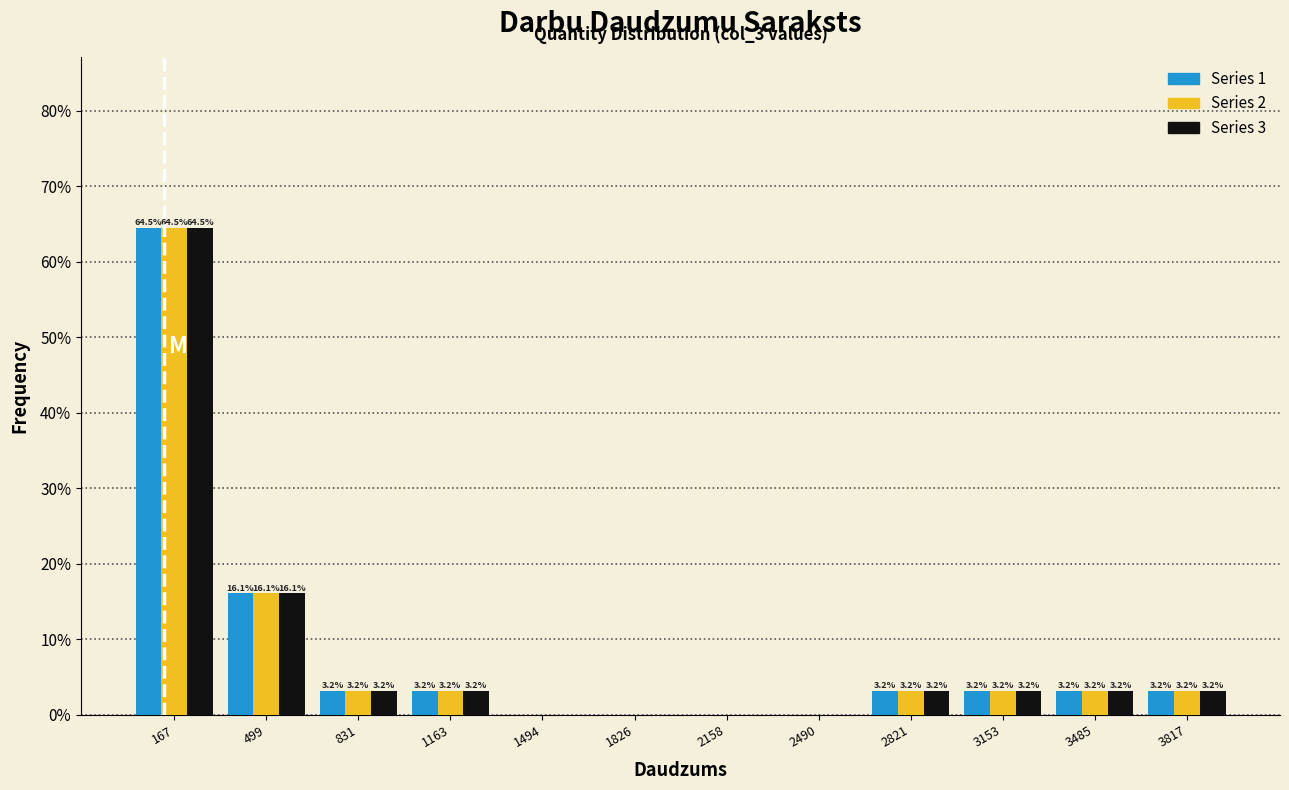

In the Series 1 series, which range on the x-axis has the tallest bar?

0 to 350